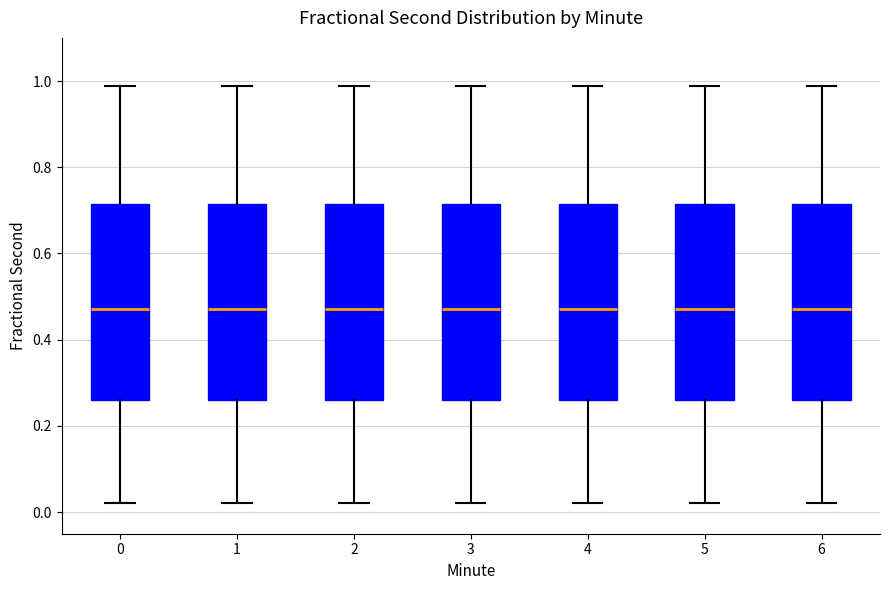

Reading left to right, read every box against the y-axis: the position of its median line, the range the box covers, and the ends of its whiskers. The values are not printed on the chart, so give them approximately, as read against the axis.

0: median 0.48, box 0.26 to 0.72, whiskers 0.02 to 0.98
1: median 0.48, box 0.26 to 0.72, whiskers 0.02 to 0.98
2: median 0.48, box 0.26 to 0.72, whiskers 0.02 to 0.98
3: median 0.48, box 0.26 to 0.72, whiskers 0.02 to 0.98
4: median 0.48, box 0.26 to 0.72, whiskers 0.02 to 0.98
5: median 0.48, box 0.26 to 0.72, whiskers 0.02 to 0.98
6: median 0.48, box 0.26 to 0.72, whiskers 0.02 to 0.98